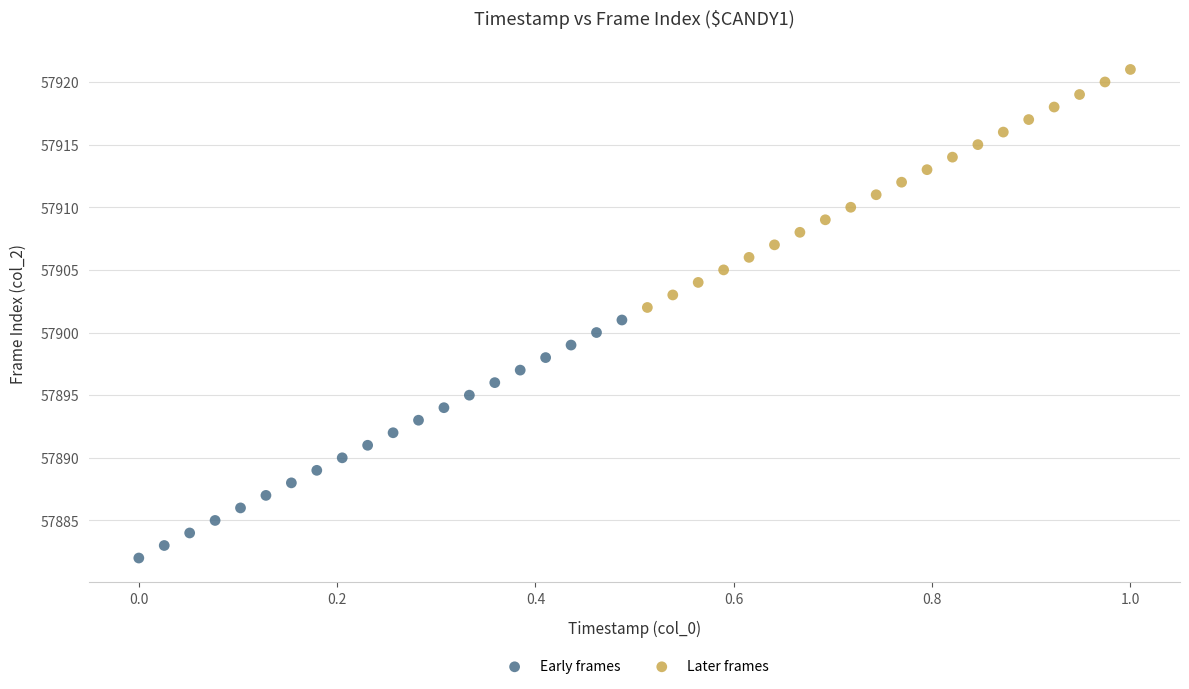

Which series reaches the maximum Y coordinate?

Later frames